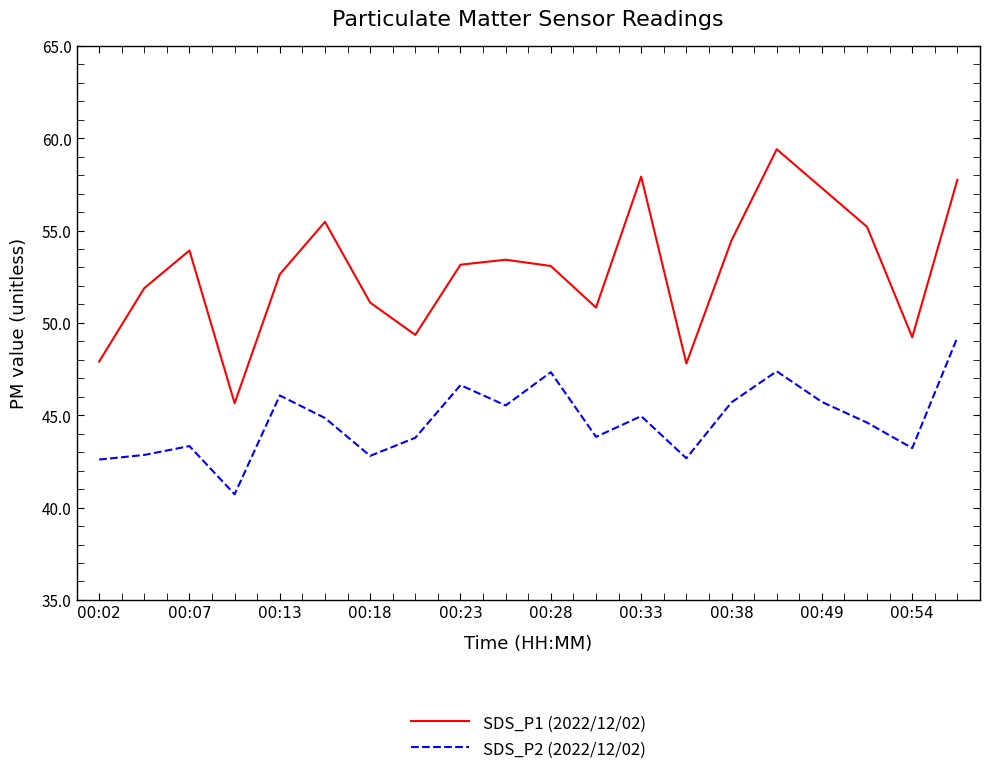

List the series in order of their peak value, highest first.

SDS_P1 (2022/12/02), SDS_P2 (2022/12/02)